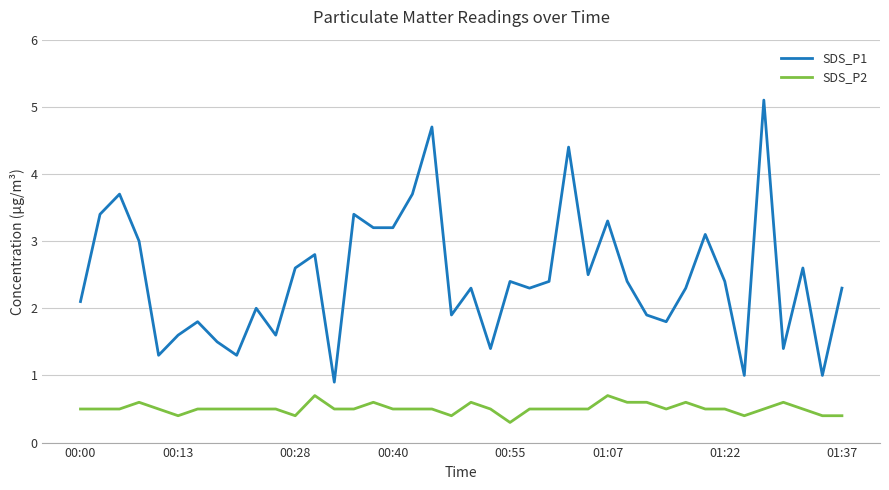

What is the difference between the second highest and minimum values in the SDS_P1 series?

3.8